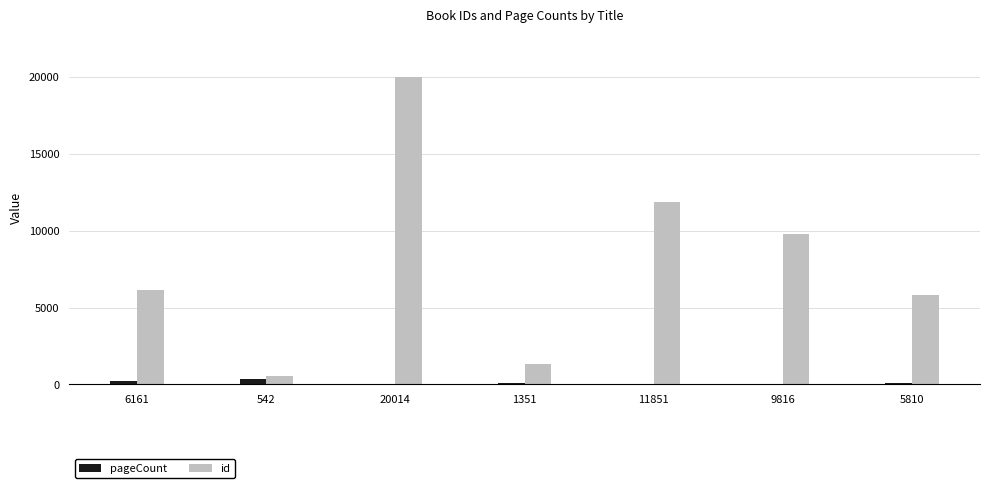

Are the bars horizontal?

No